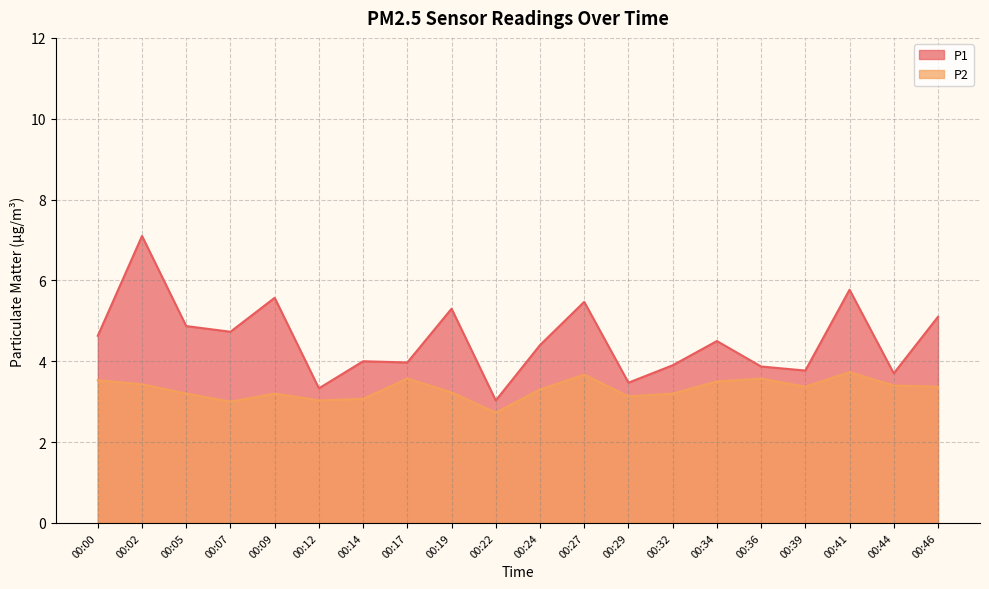

What is the difference between the P1 line values at 00:05 and 00:24?

0.5